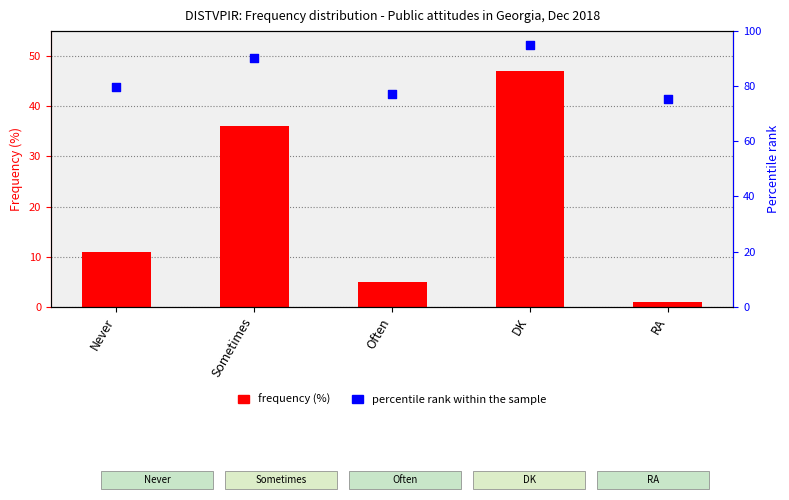

Which series has the largest total across all categories?

percentile rank within sample